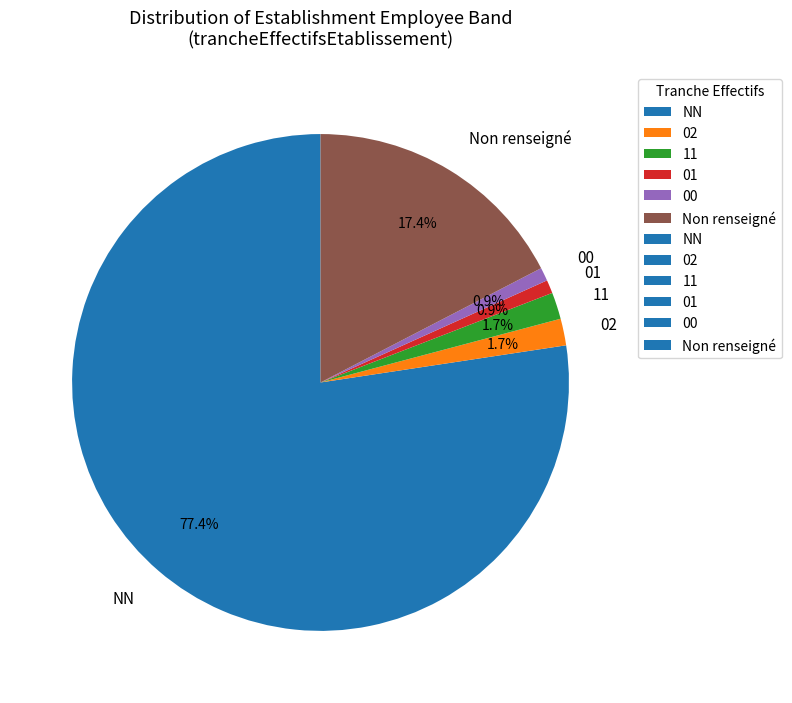

Which category has the biggest portion of the pie?

NN